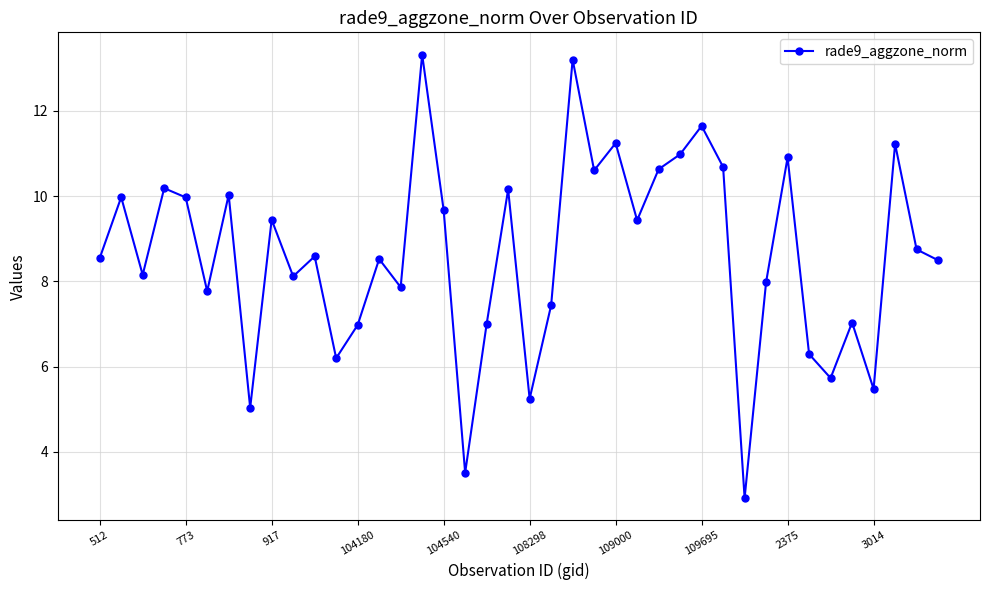

What is the maximum value shown in the chart?

13.3